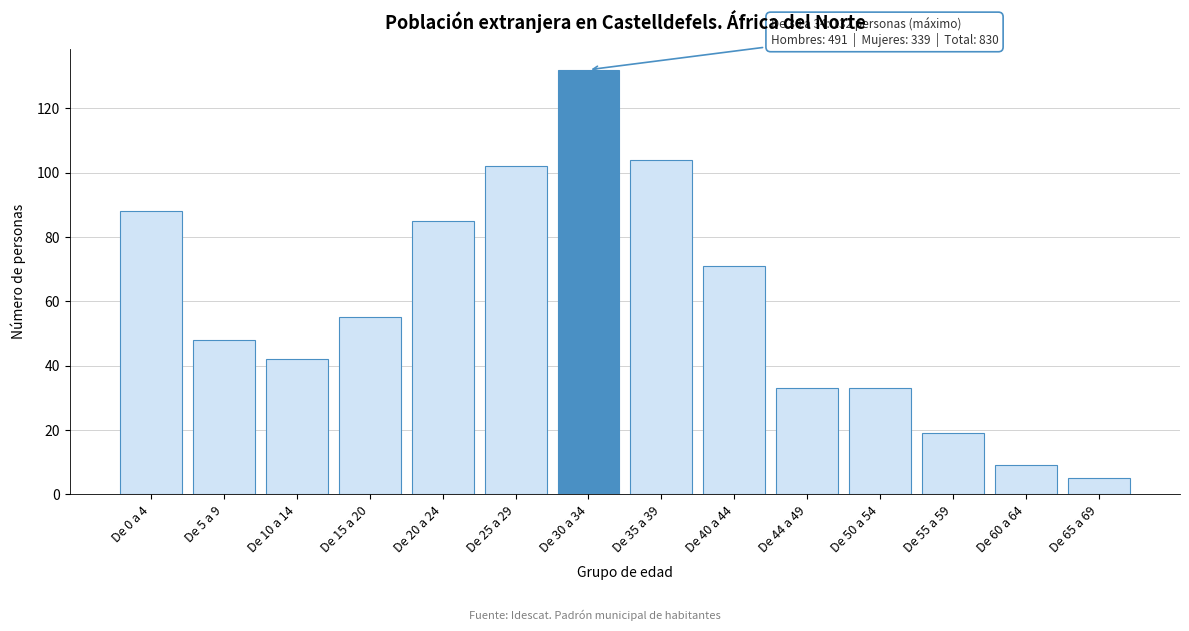

Reading right to left, list all the values displayed in this chart.

5	9	19	33	33	71	104	132	102	85	55	42	48	88